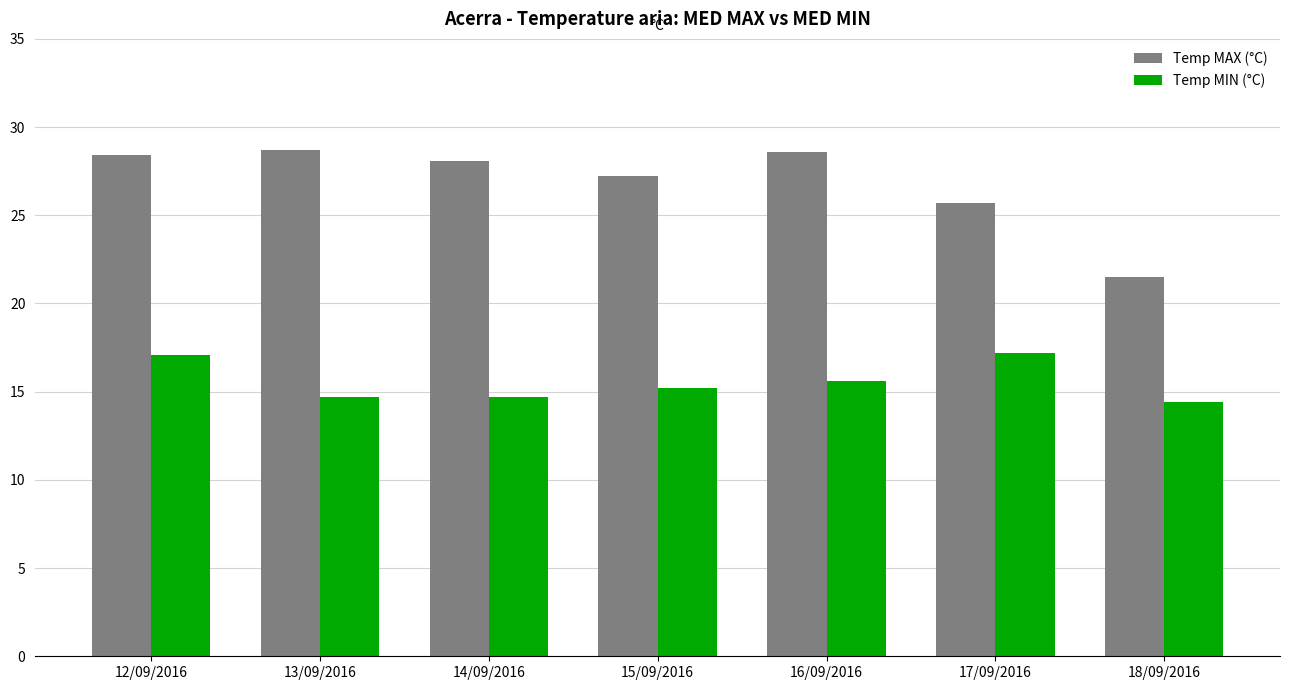

Count the number of categories in the chart.

7